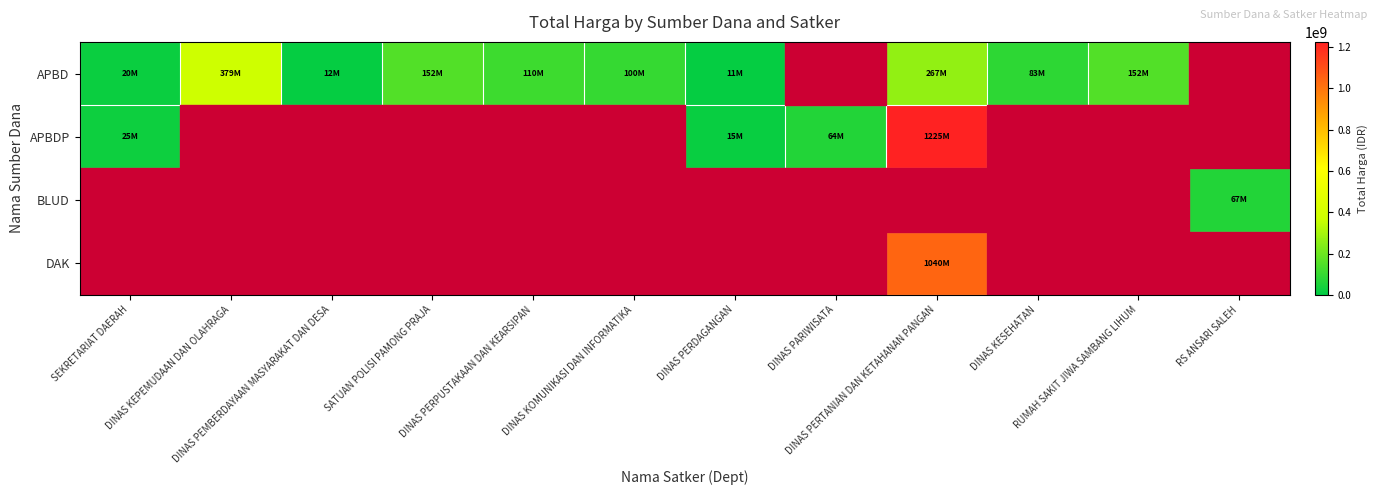

How many data points does each series have?

12